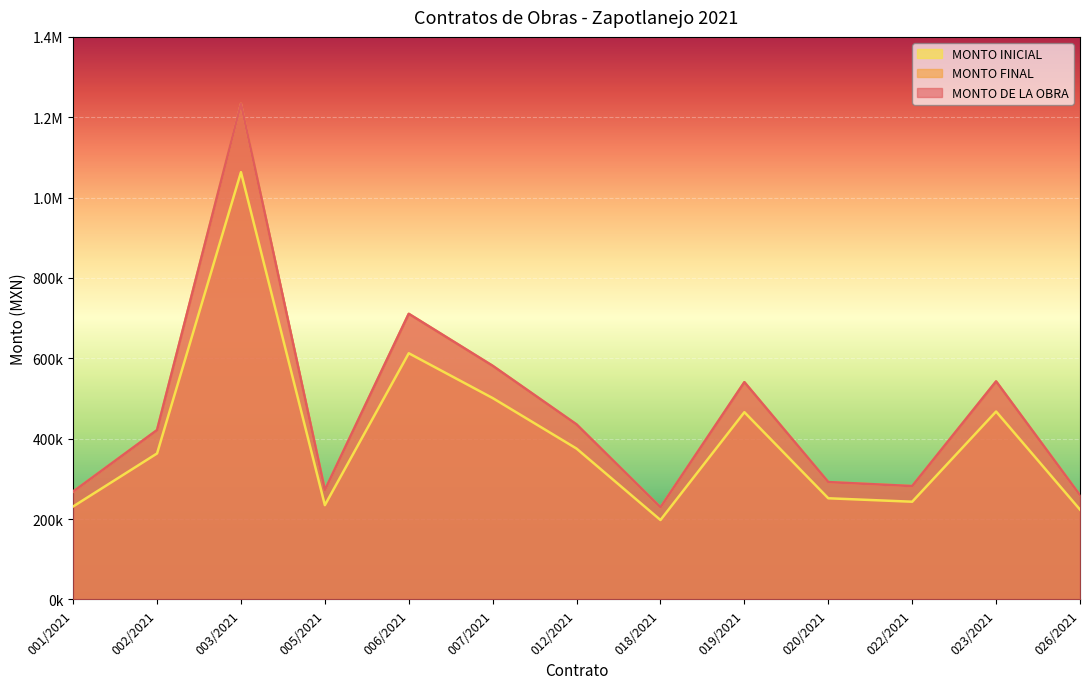

Is the value of MONTO FINAL at 020/2021 greater than the value of MONTO DE LA OBRA at 003/2021?

No